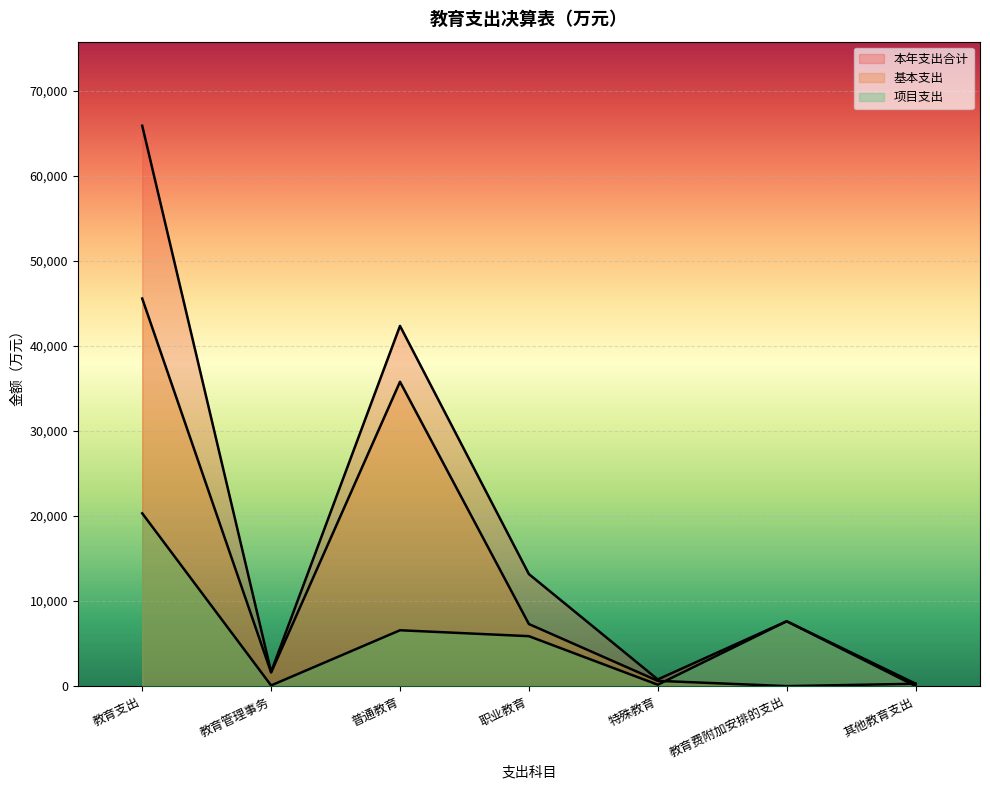

Does the chart display data point markers on the line(s)?

No